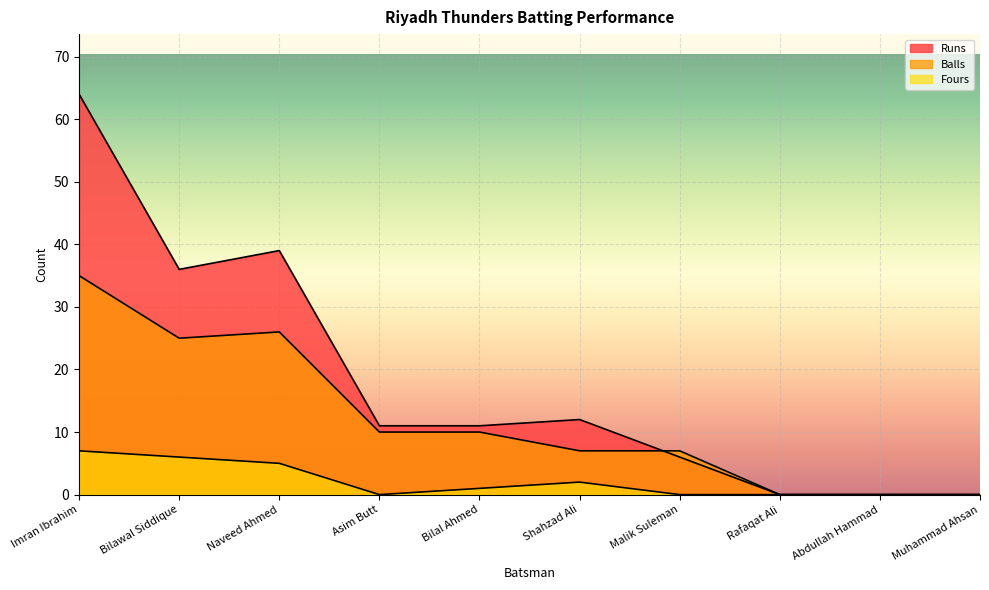

True or false: Balls and Fours intersect in this chart.

False